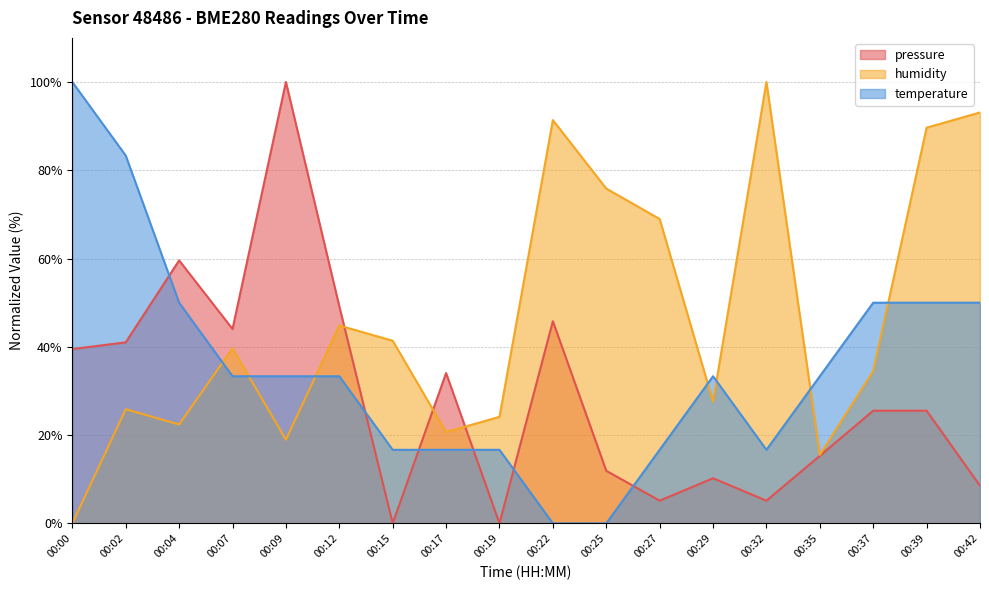

Which category has the highest value in the humidity series?

00:32